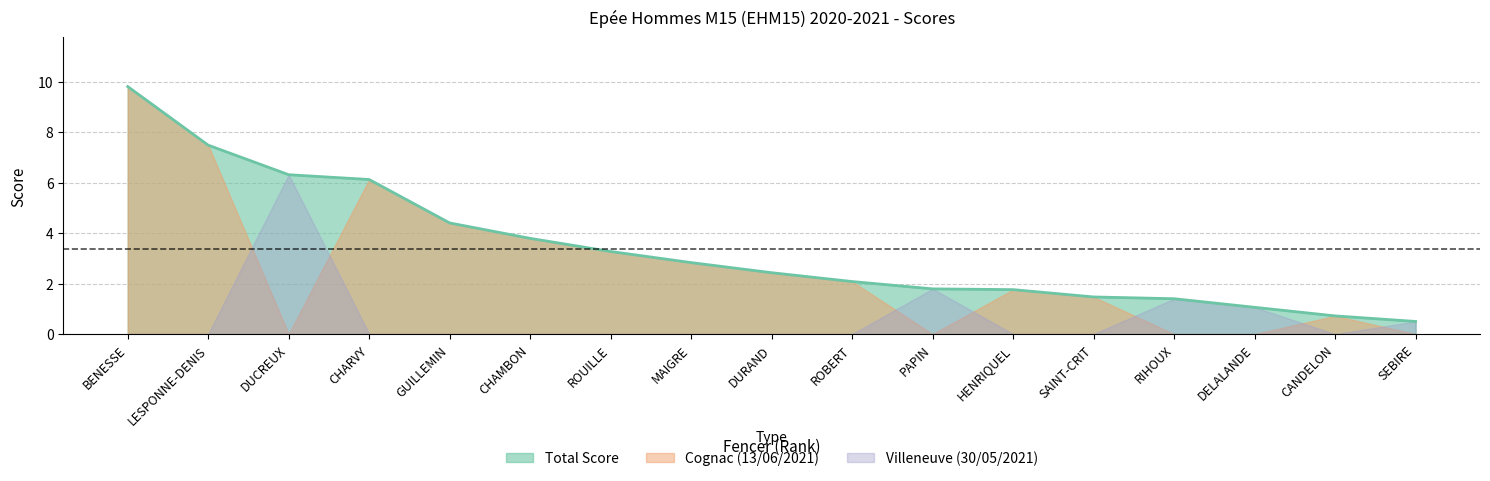

Which series ends up on top after the final intersection of Villeneuve_score and Cognac_score?

Villeneuve_score